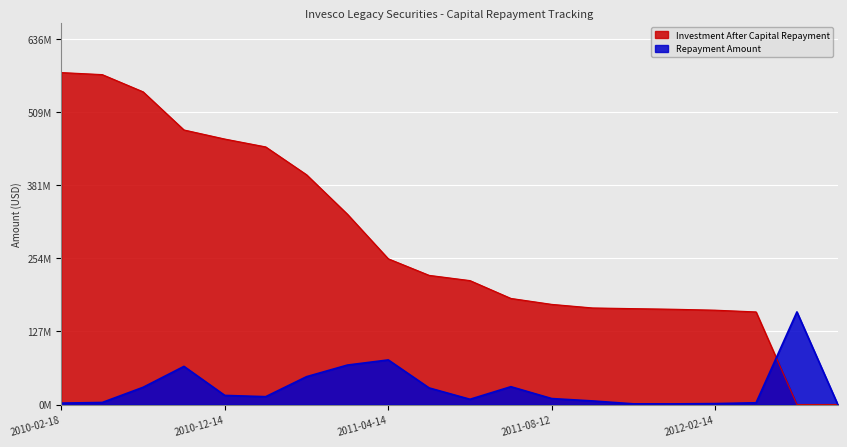

How many interior local valleys does the Repayment Amount series have?

3